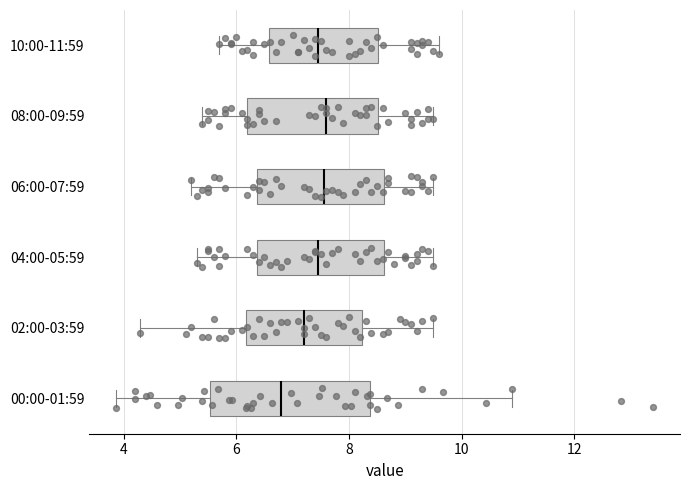

Reading bottom to top, transcribe this box plot: for each box, give where its median line is, the range the box spans, and where its two whiskers end, as read against the x-axis. The values are not printed on the chart, so give them approximately, as read against the axis.

00:00-01:59: median 6.8, box 5.6 to 8.4, whiskers 3.8 to 11.0
02:00-03:59: median 7.2, box 6.2 to 8.2, whiskers 4.4 to 9.6
04:00-05:59: median 7.4, box 6.4 to 8.6, whiskers 5.4 to 9.6
06:00-07:59: median 7.6, box 6.4 to 8.6, whiskers 5.2 to 9.6
08:00-09:59: median 7.6, box 6.2 to 8.6, whiskers 5.4 to 9.6
10:00-11:59: median 7.4, box 6.6 to 8.6, whiskers 5.8 to 9.6